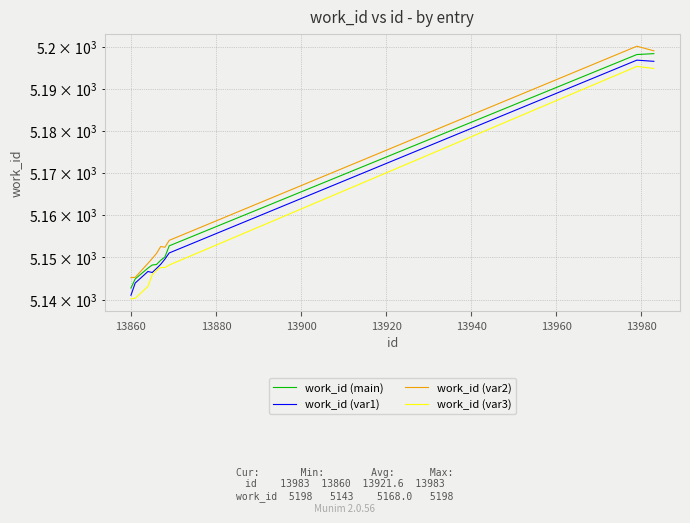

In work_id (var1), how many points are lower than both neighbors (excluding endpoints)?

1